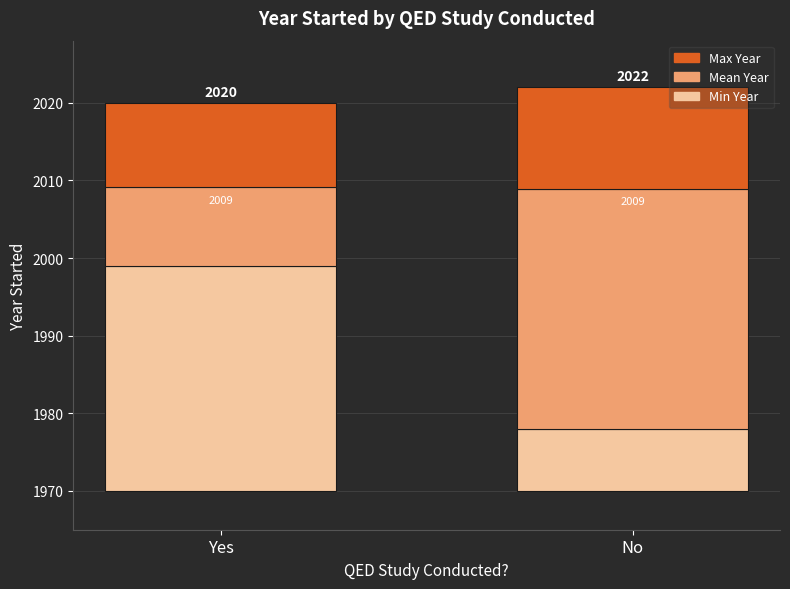

At which label does Mean Year reach its minimum?

Yes